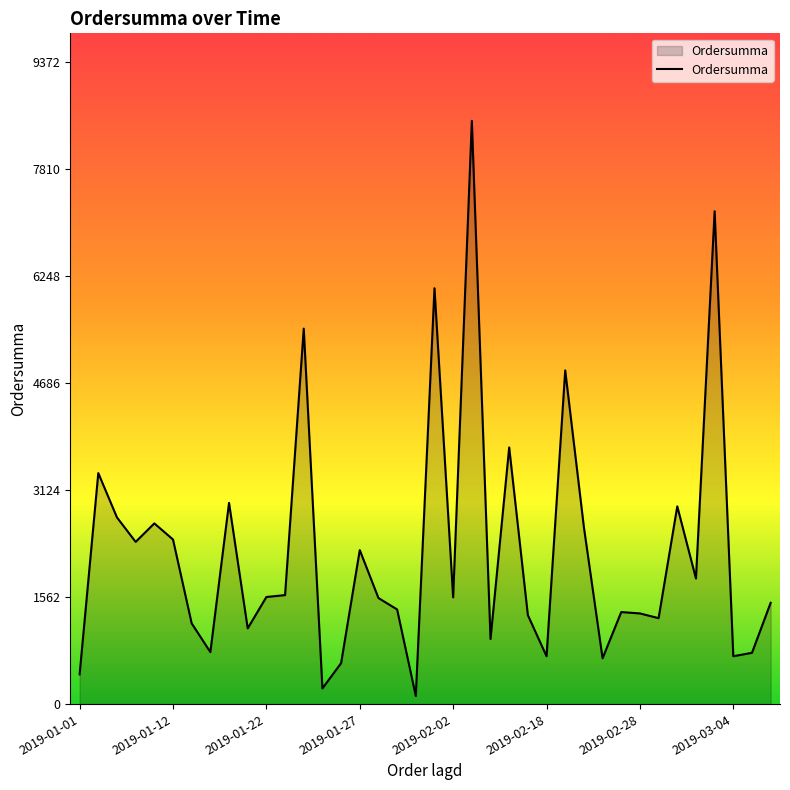

What is the difference between the second highest and second lowest values?

6970